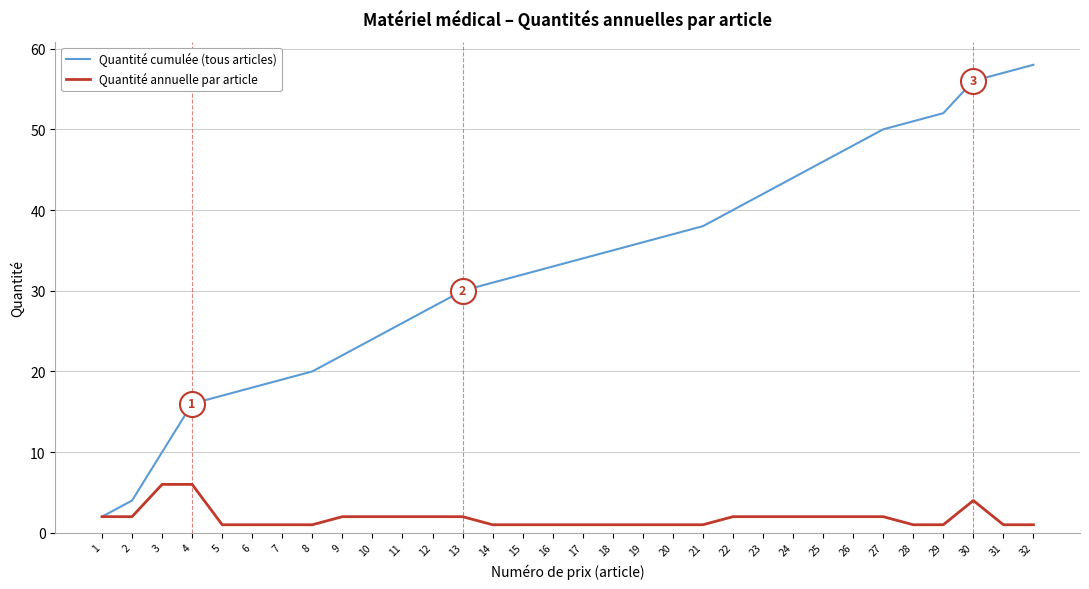

Which category has the highest value across all series?

32